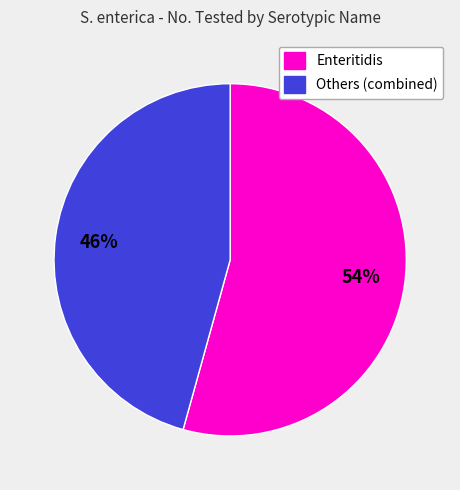

To the nearest percent, what is the average slice percentage?

50%